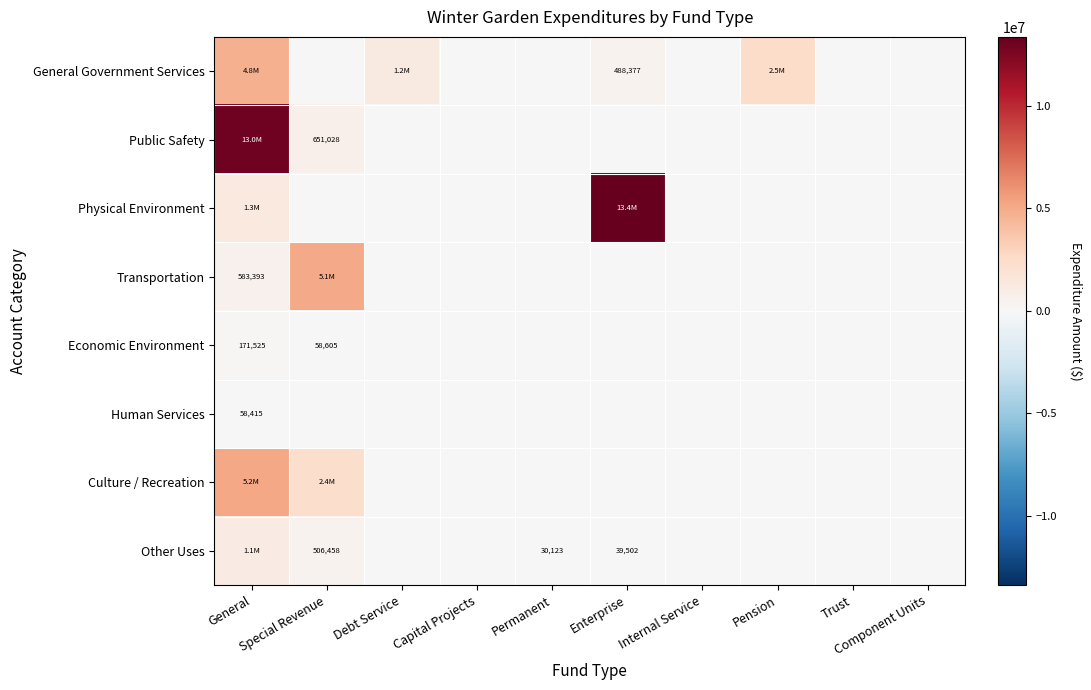

What is the difference between the second highest and second lowest values in the Public Safety series?

651028